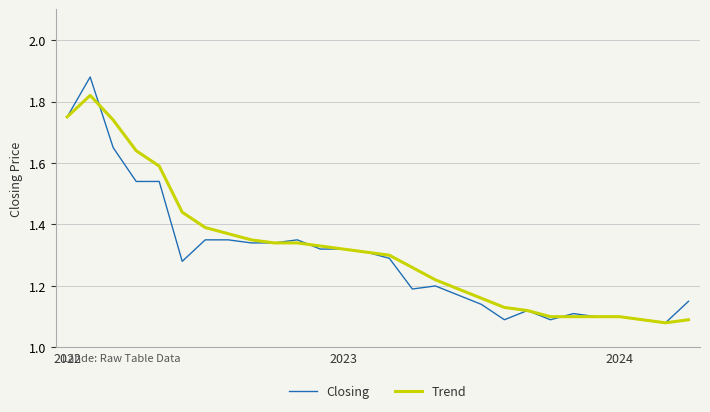

Which series has the widest spread of values?

Closing